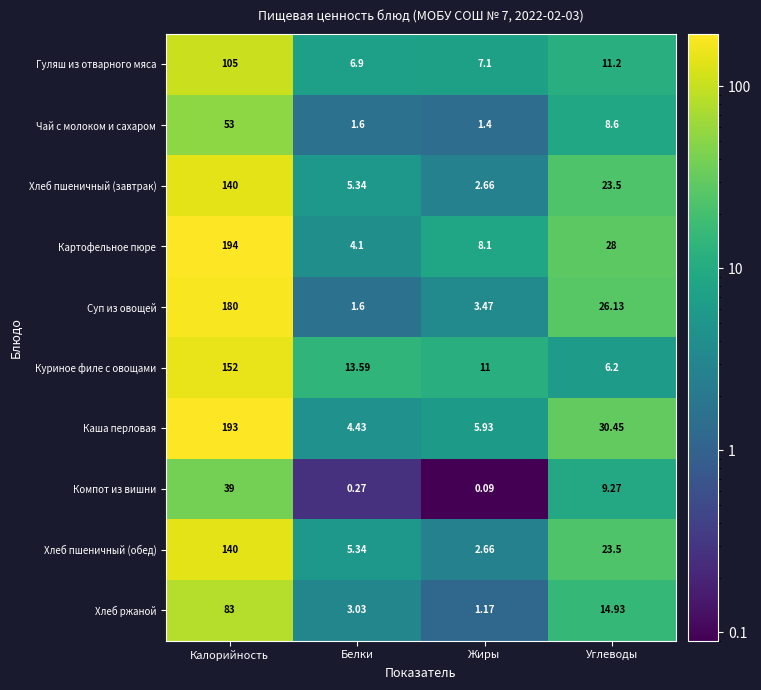

Which series changed the most between Белки and Углеводы?

Каша перловая